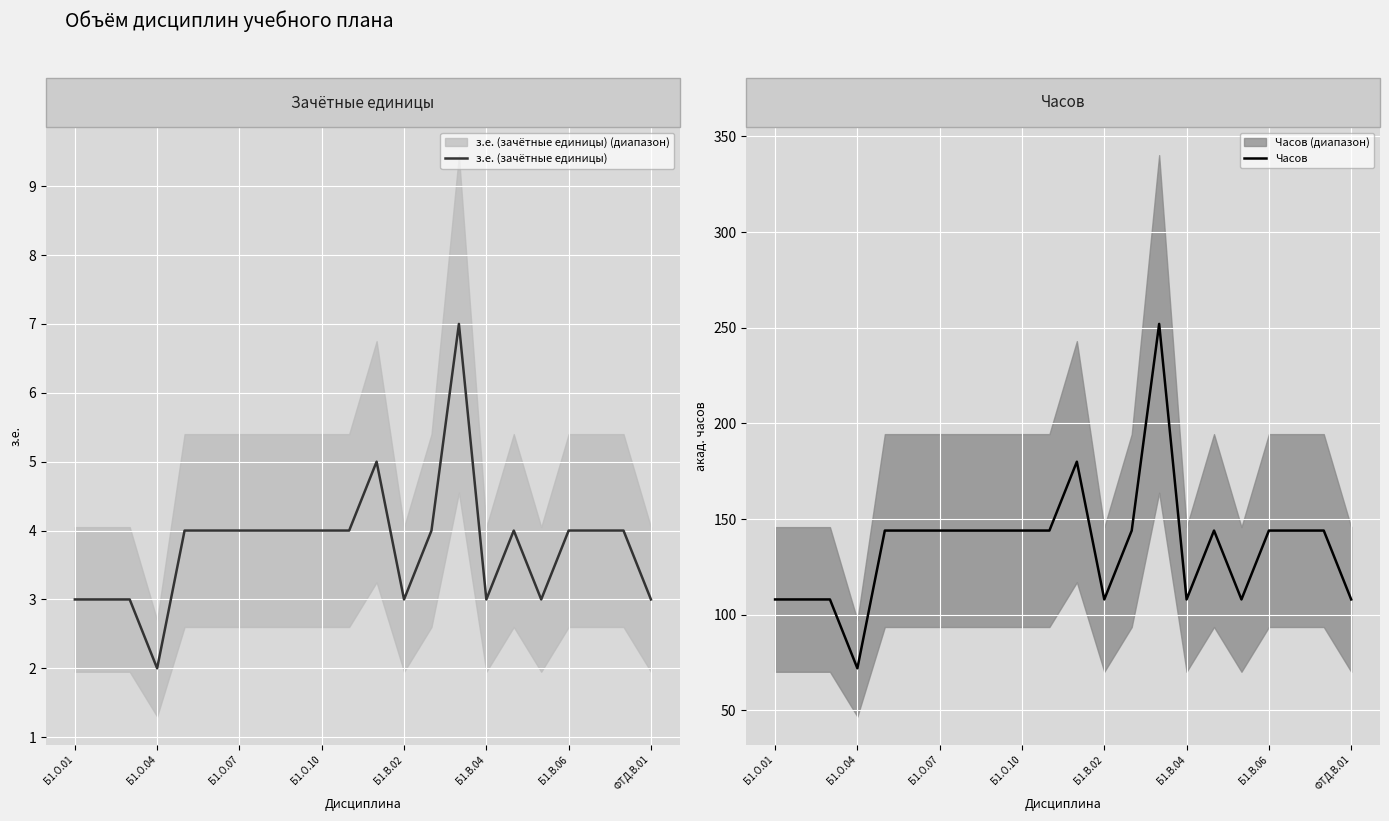

True or false: з.е. (зачётные единицы) has a value of 2 at Б1.О.01.

False